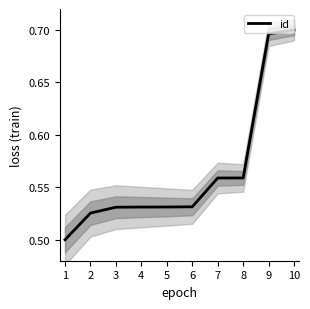

Rank the categories by value from lowest to highest.

1, 2, 3, 4, 5, 6, 7, 8, 9, 10